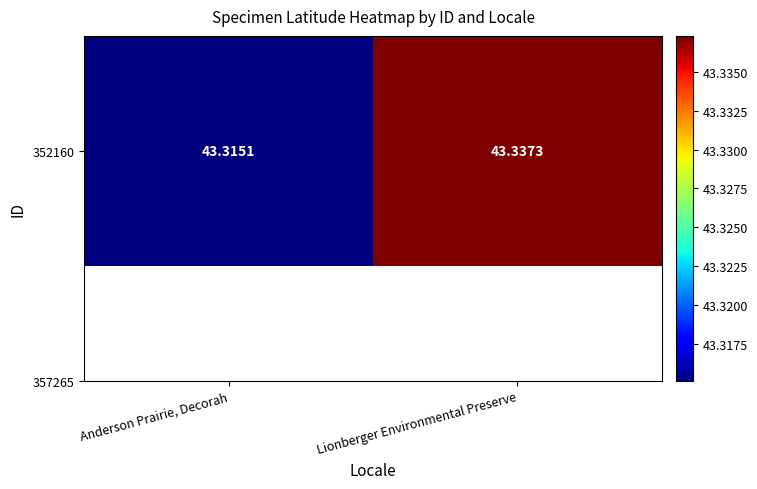

Rank the categories by value from highest to lowest.

Lionberger Environmental Preserve, Anderson Prairie, Decorah